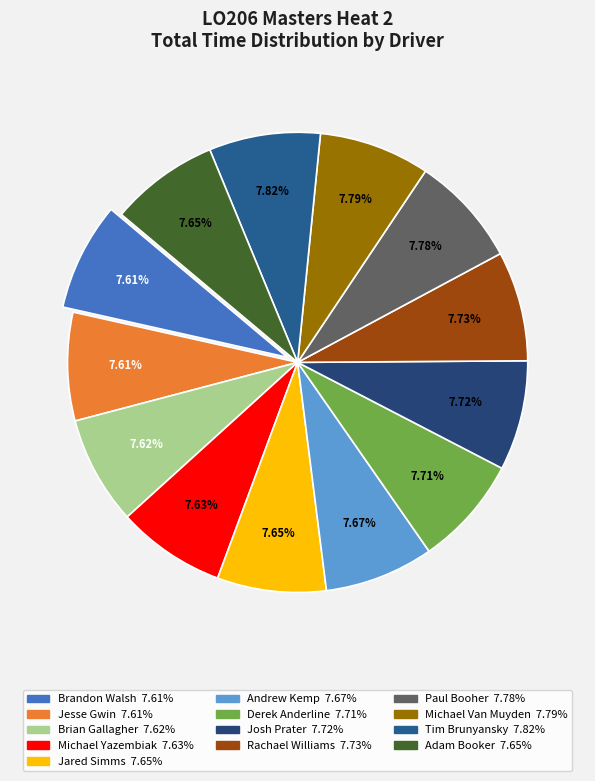

What is the largest slice in the pie chart?

Tim Brunyansky